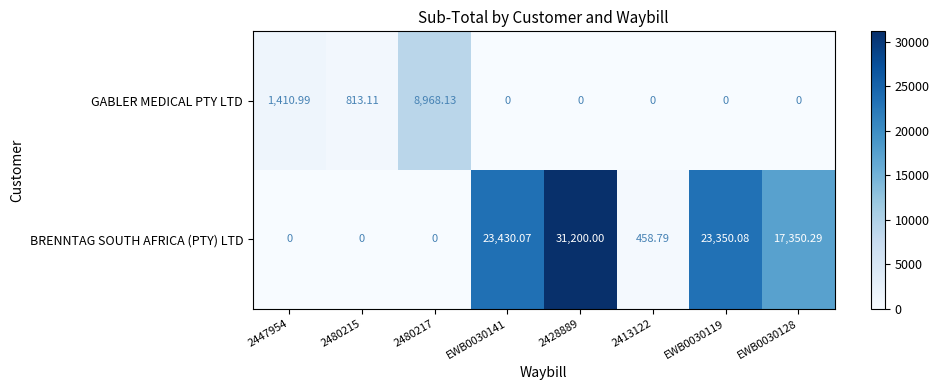

List the series in order of their overall mean, lowest first.

GABLER MEDICAL PTY LTD, BRENNTAG SOUTH AFRICA (PTY) LTD